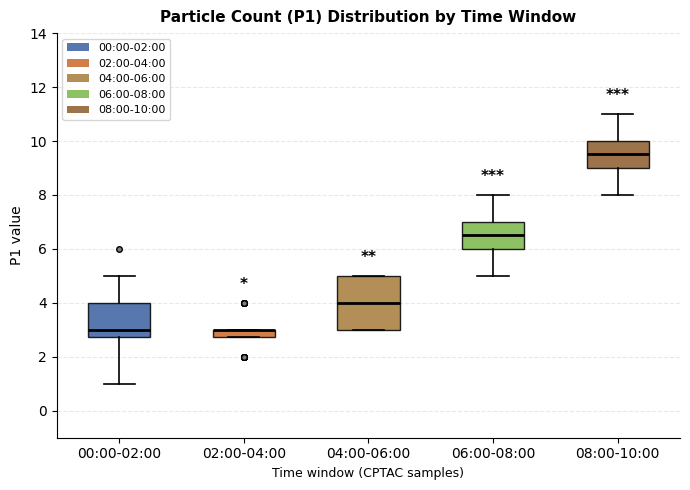

Where does the upper whisker of the box for 08:00-10:00 end on the y-axis? The values are not printed on the chart, so give them approximately, as read against the axis.

11.0